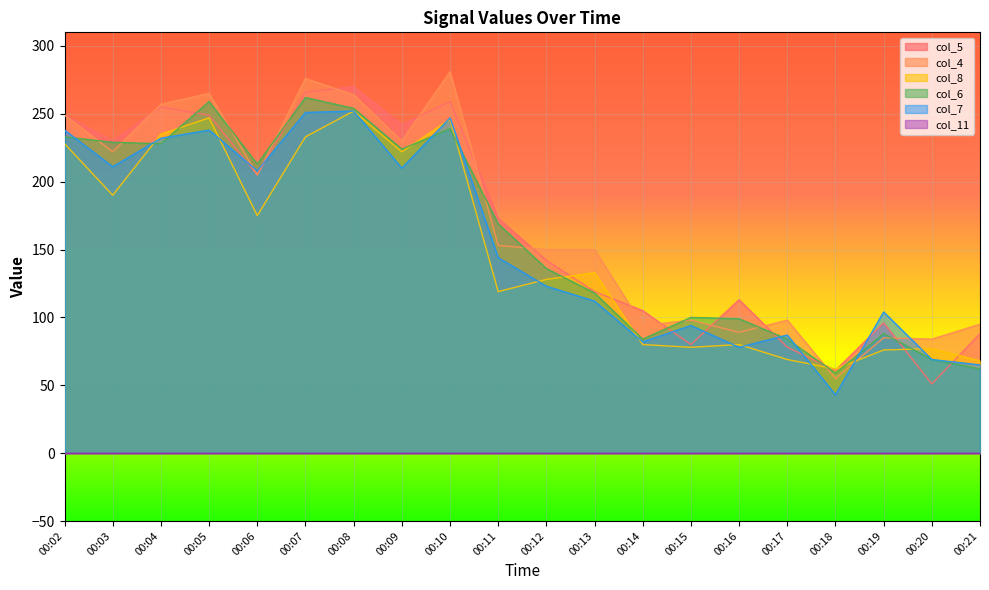

Does the chart display data point markers on the line(s)?

No